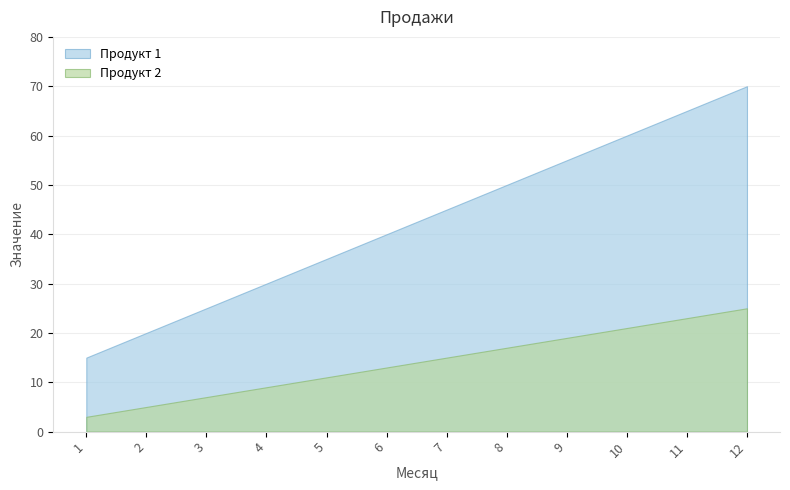

Which label corresponds to the largest value in the chart?

12